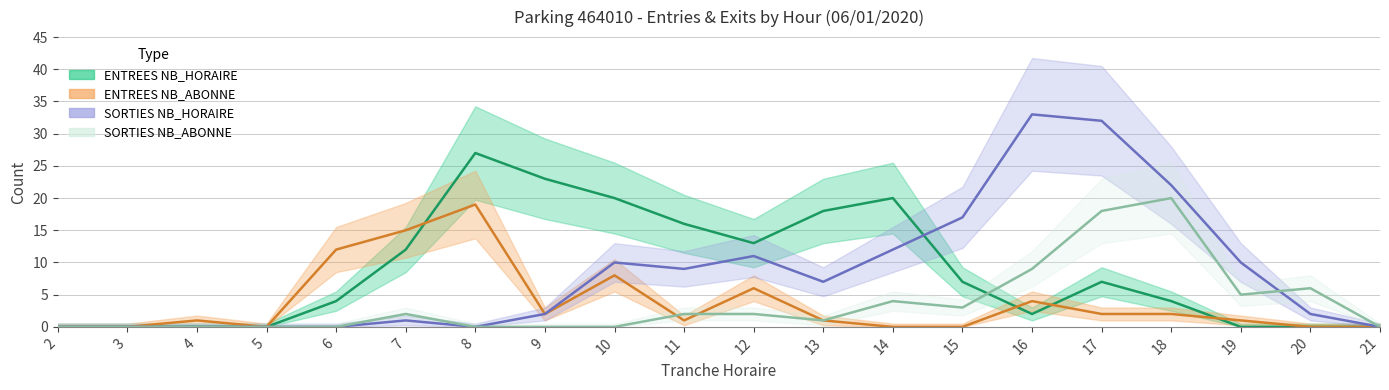

Count the number of data series in this chart.

4